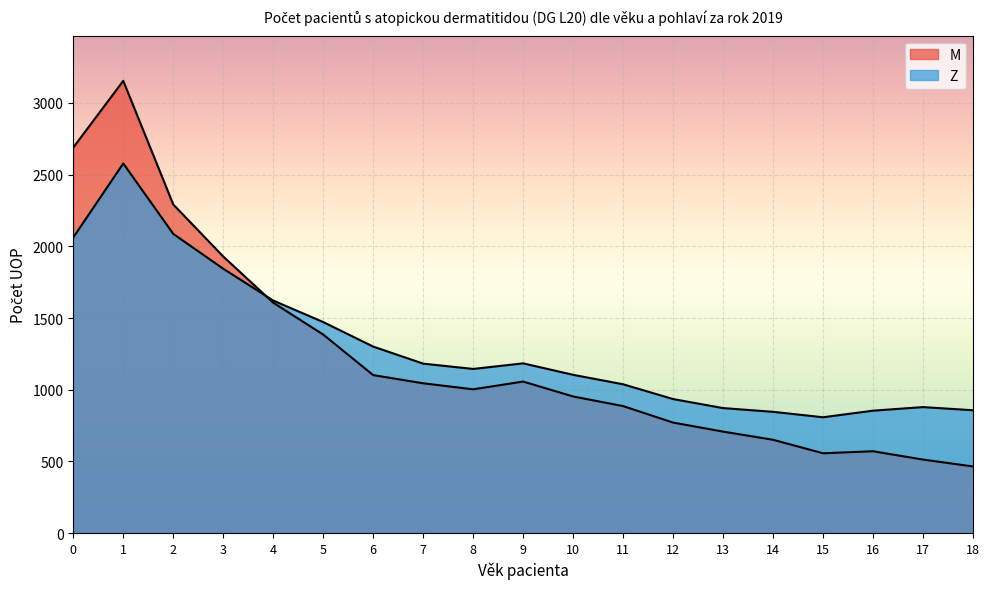

How many lines are shown in the chart?

2